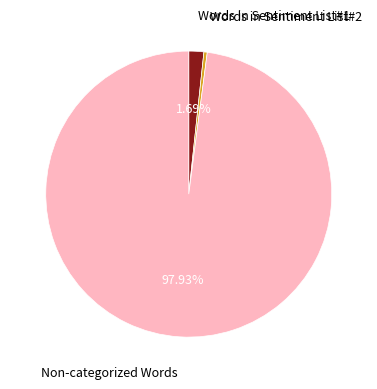

To the nearest percent, what is the average slice percentage?

33%